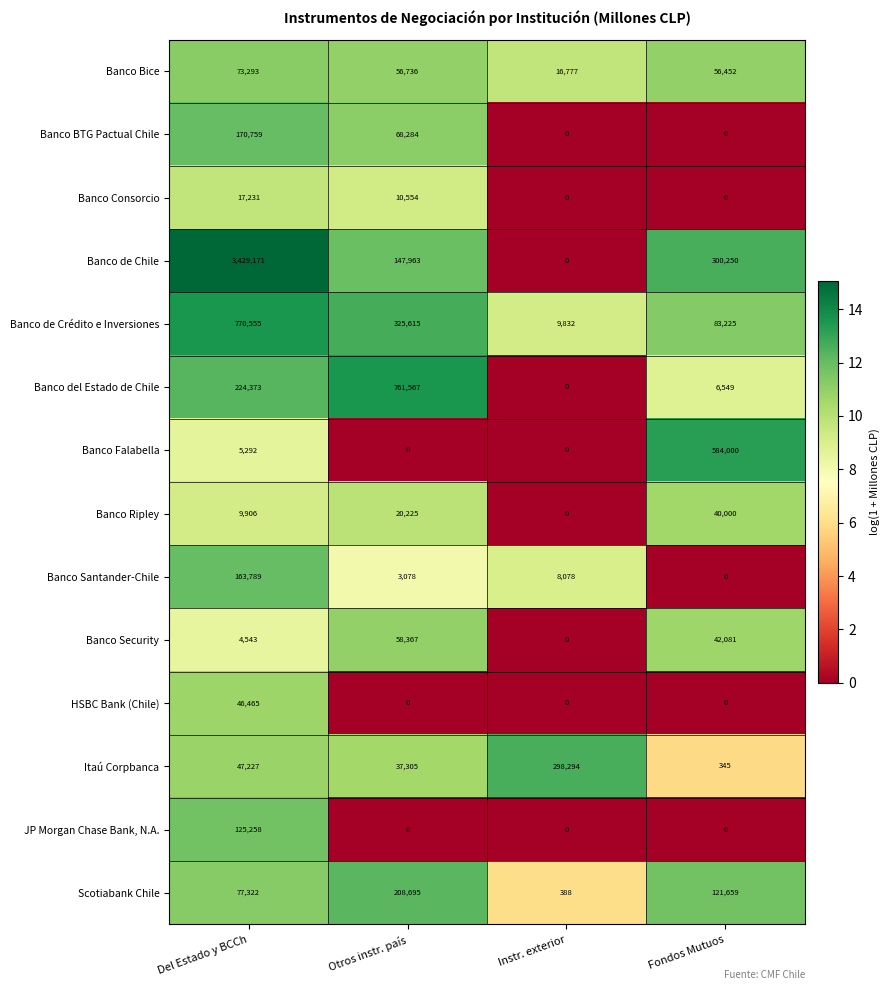

Which series has the largest total across all categories?

Banco de Chile